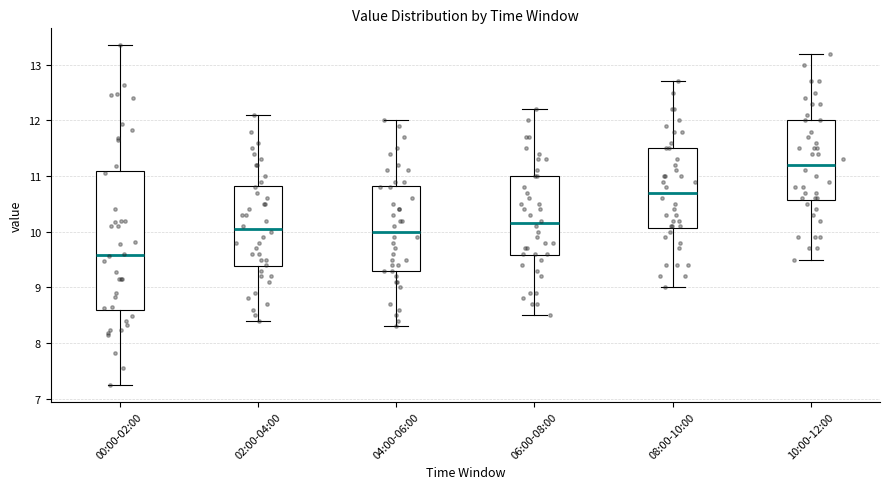

Reading left to right, read every box against the y-axis: the position of its median line, the range the box covers, and the ends of its whiskers. The values are not printed on the chart, so give them approximately, as read against the axis.

00:00-02:00: median 9.6, box 8.6 to 11.1, whiskers 7.3 to 13.4
02:00-04:00: median 10.1, box 9.4 to 10.8, whiskers 8.4 to 12.1
04:00-06:00: median 10.0, box 9.3 to 10.8, whiskers 8.3 to 12.0
06:00-08:00: median 10.2, box 9.6 to 11.0, whiskers 8.5 to 12.2
08:00-10:00: median 10.7, box 10.1 to 11.5, whiskers 9.0 to 12.7
10:00-12:00: median 11.2, box 10.6 to 12.0, whiskers 9.5 to 13.2